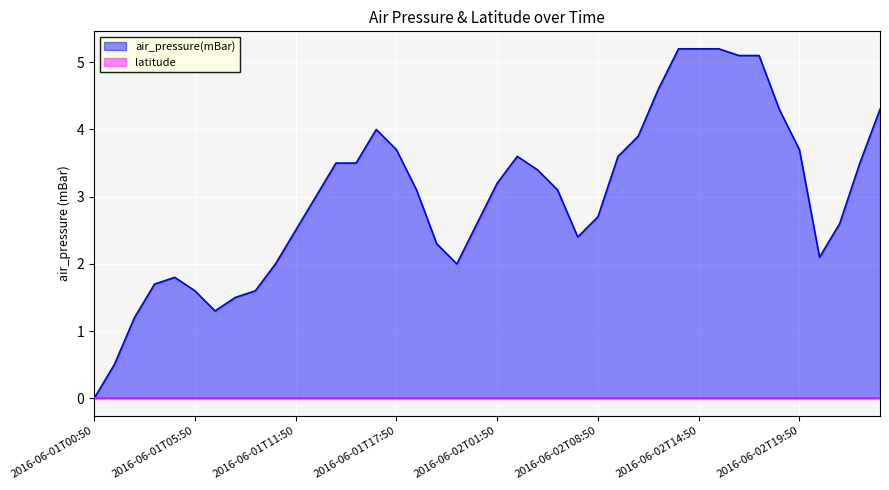

The chart shows a value of 9.0 at 2016-06-02T17:50. True or false?

False